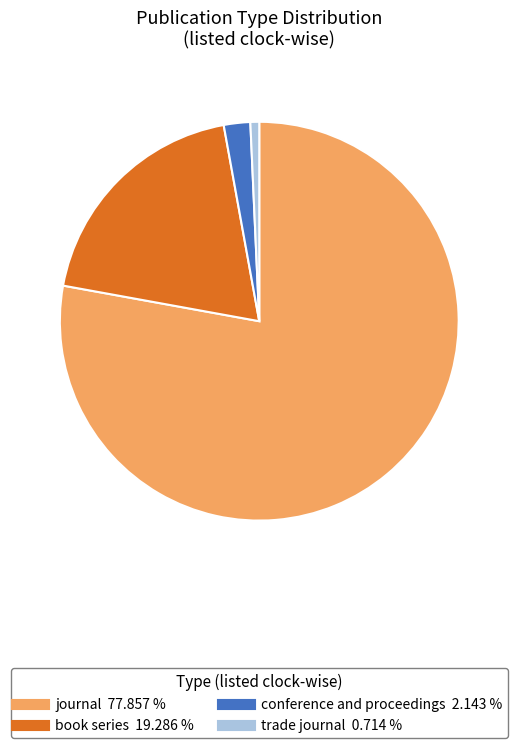

Which category accounts for the majority?

journal